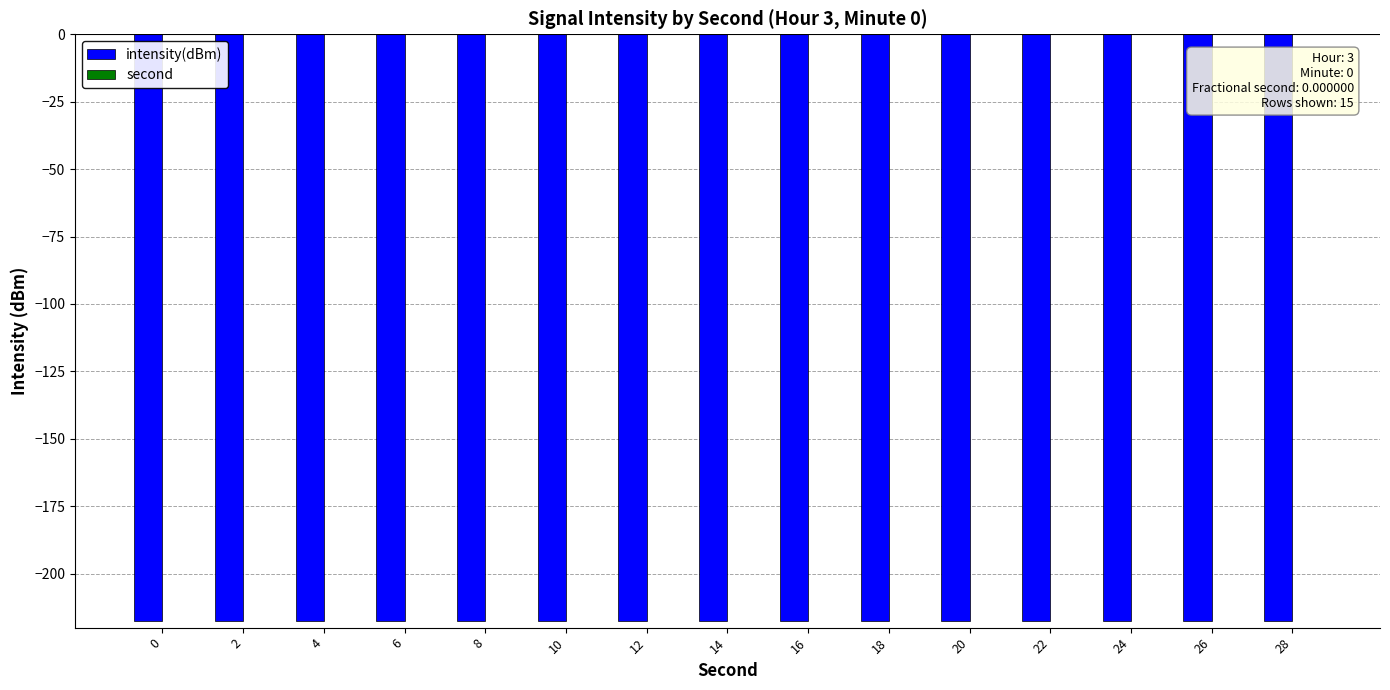

At which label is second closest to 14?

14